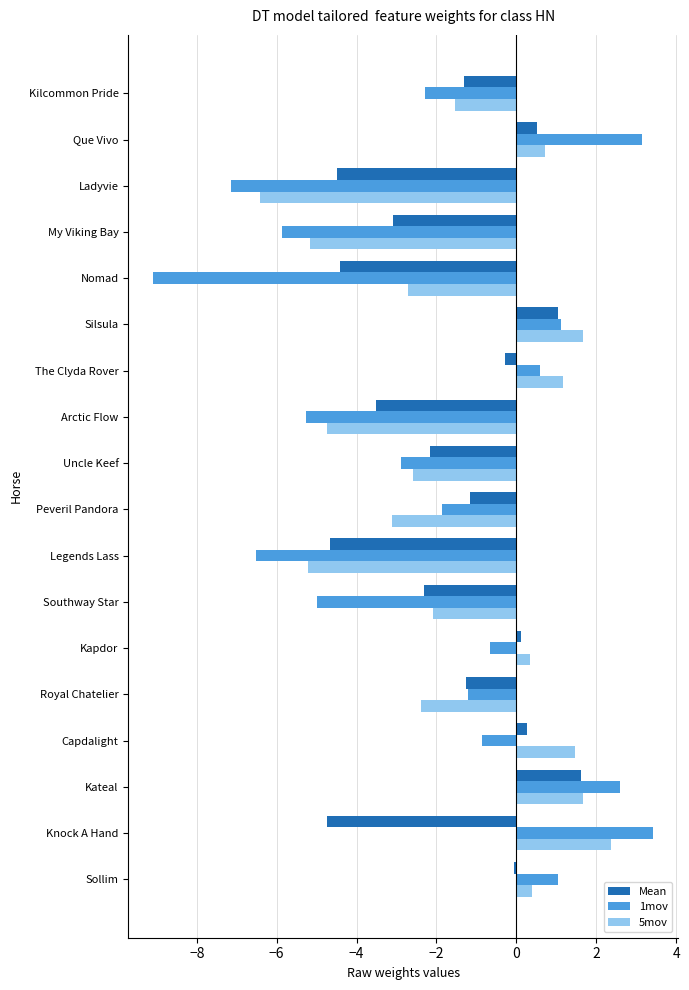

True or false: 5mov has a value of 0.4 at Sollim.

True